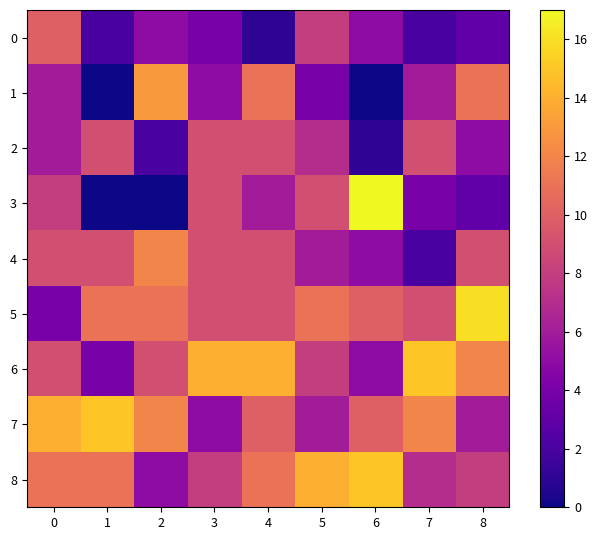

At which category is the sum across all series the highest?

4